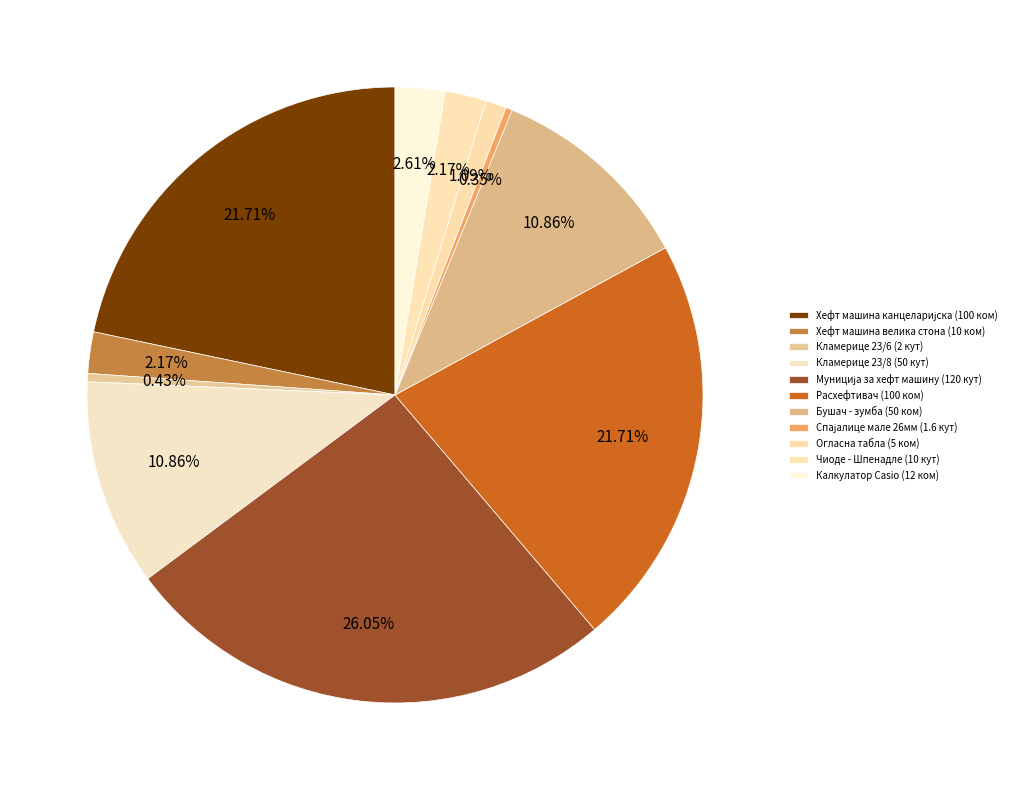

What percentage is NOT represented by Кламерице 23/8 (50 кут)?

89.1%